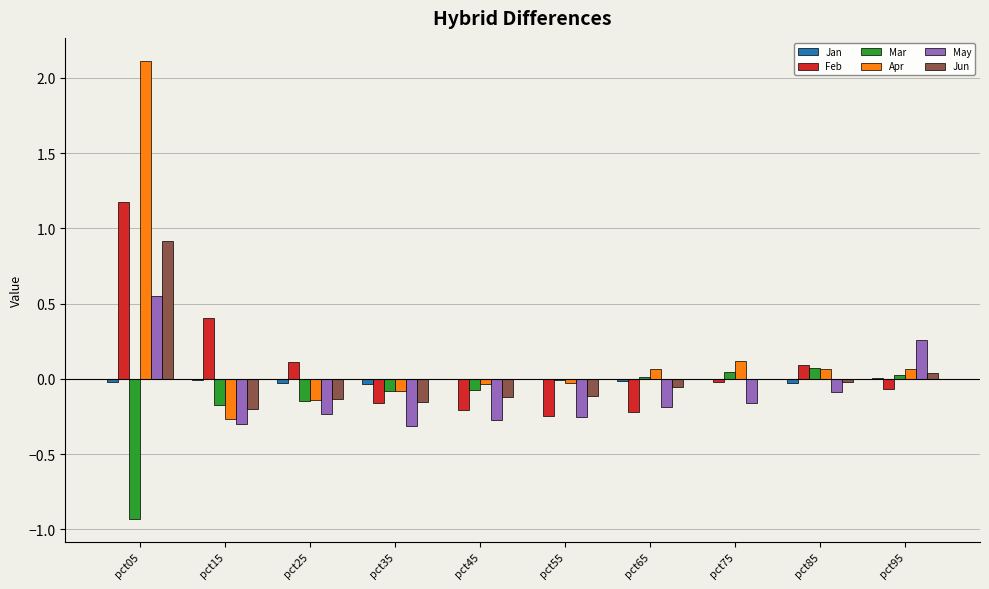

What is the sum of all Mar values?

-1.3